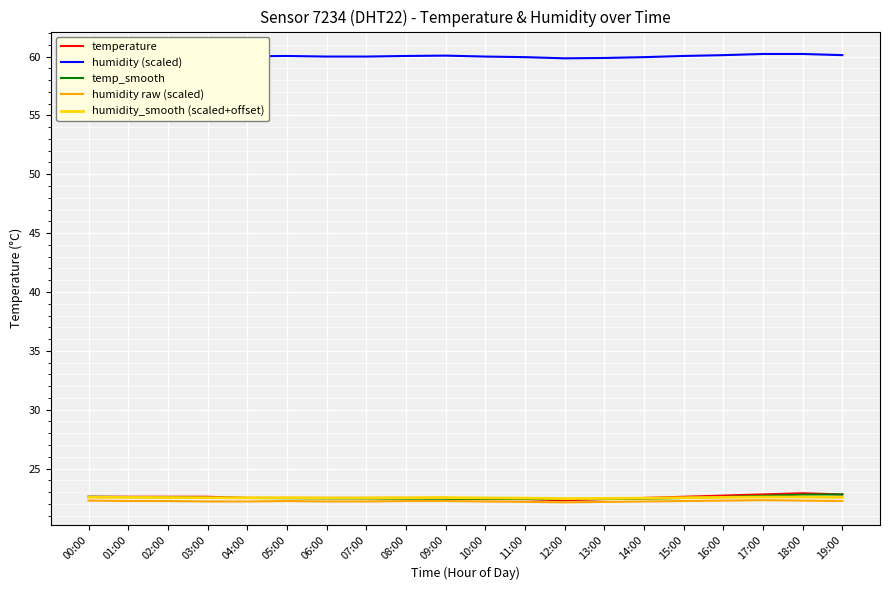

What position from the left is 12:00?

13